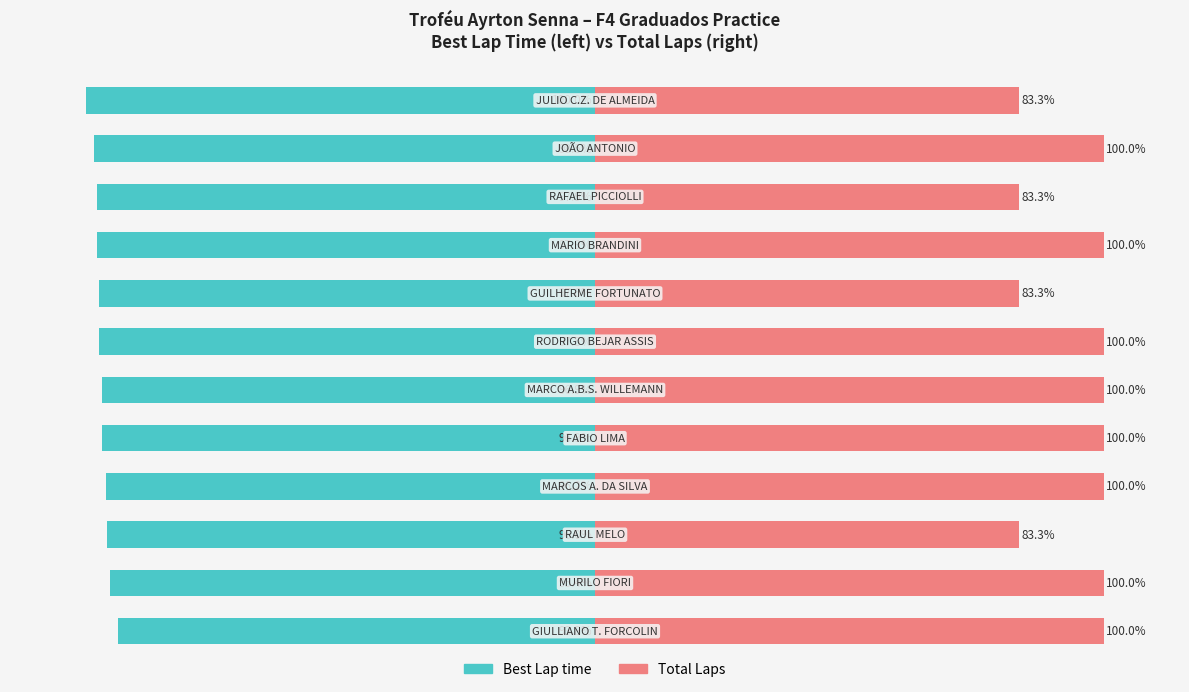

Which series has the largest total across all categories?

Total Laps